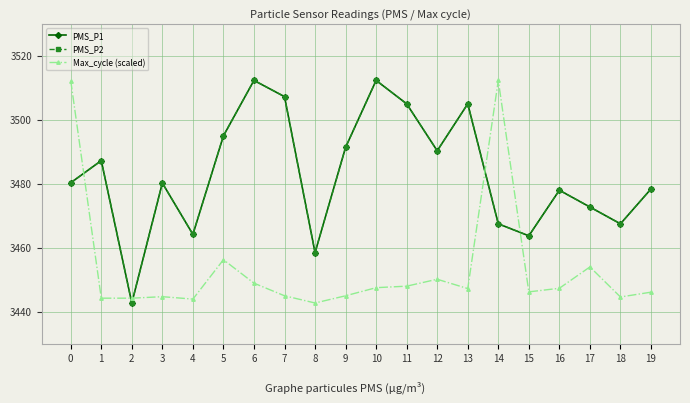

Does the chart have visible grid lines?

Yes